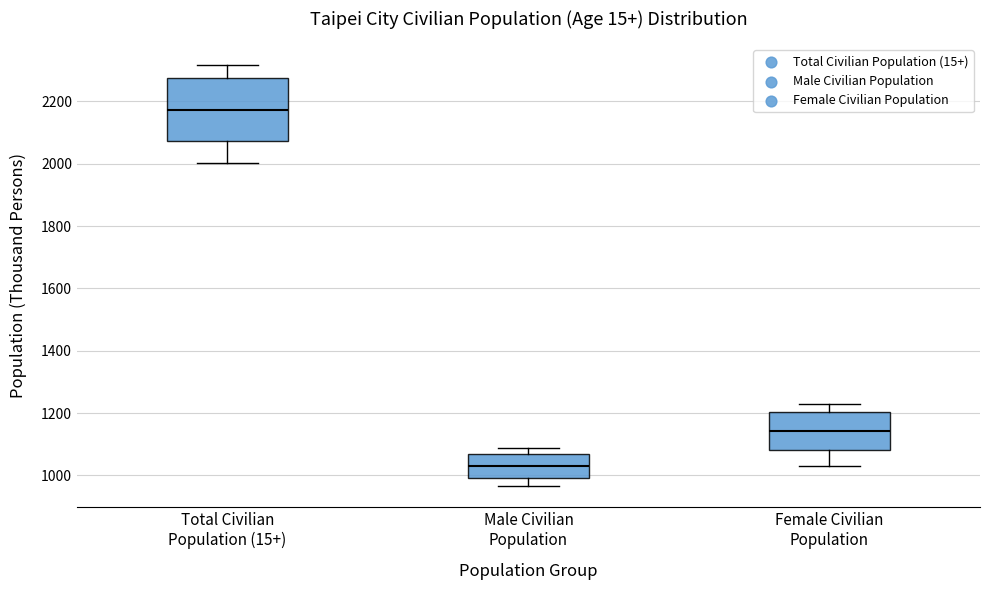

Which box is the tallest, from its lower edge to its upper edge?

Total Civilian Population (15+)